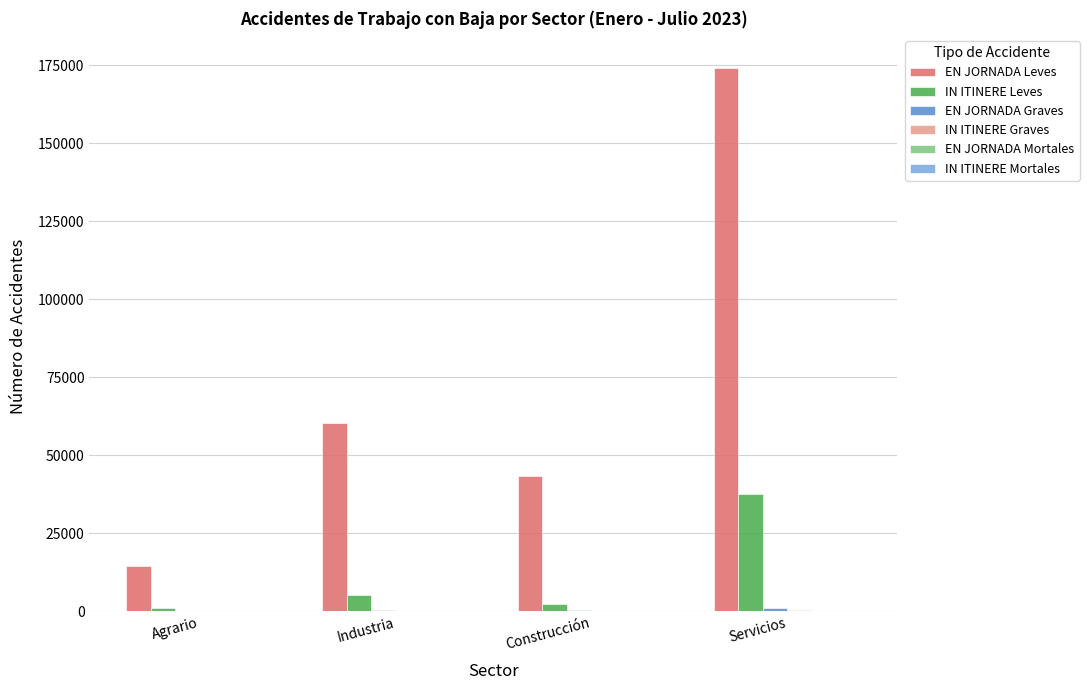

Is it true that EN JORNADA Leves equals 14547 at Agrario?

True